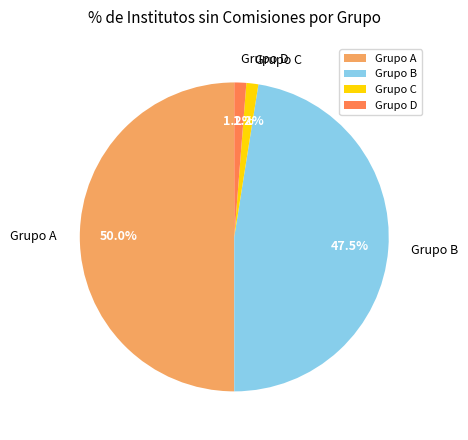

How many segments does this pie chart have?

4